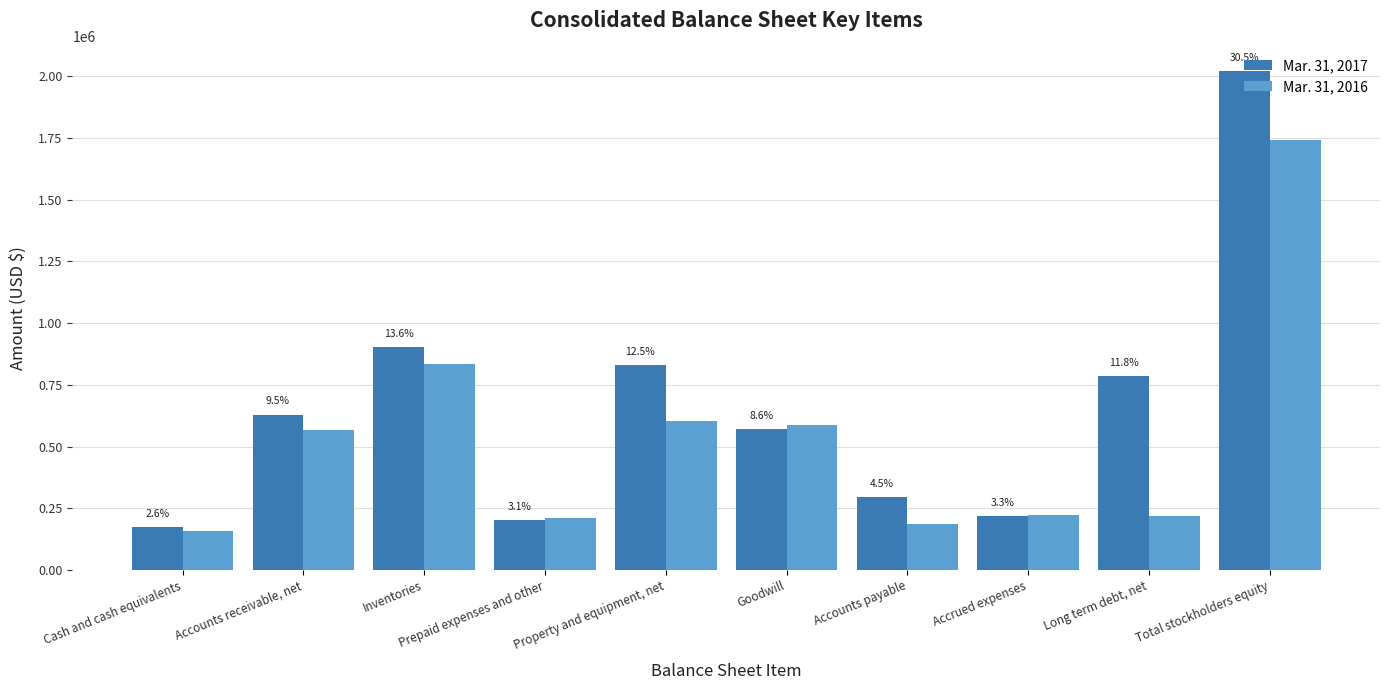

Between Accounts receivable, net and Long term debt, net, which series saw the biggest shift?

Mar. 31, 2016